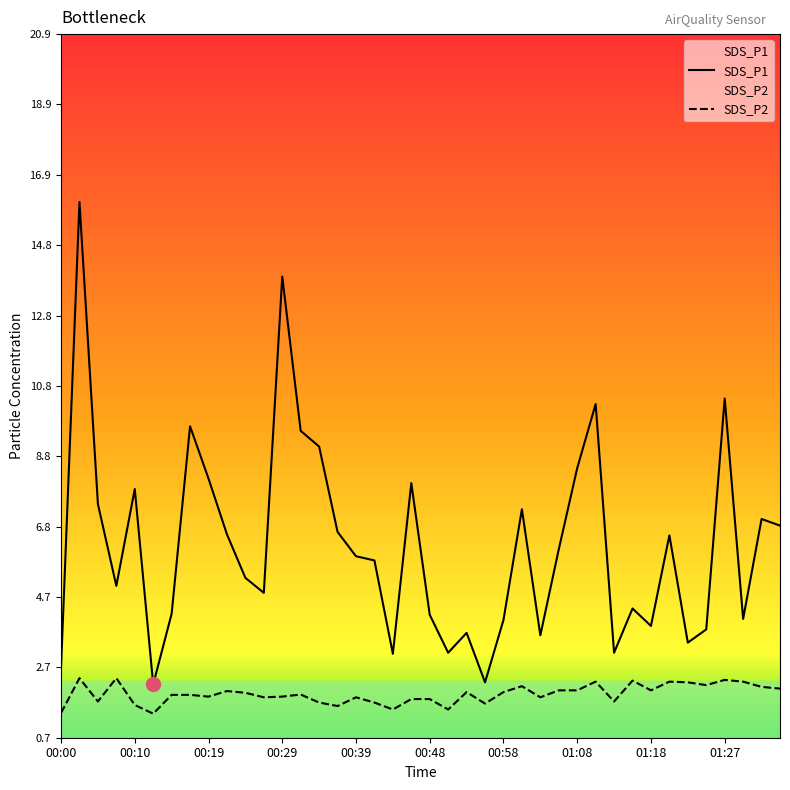

Which series has the largest total across all categories?

SDS_P1